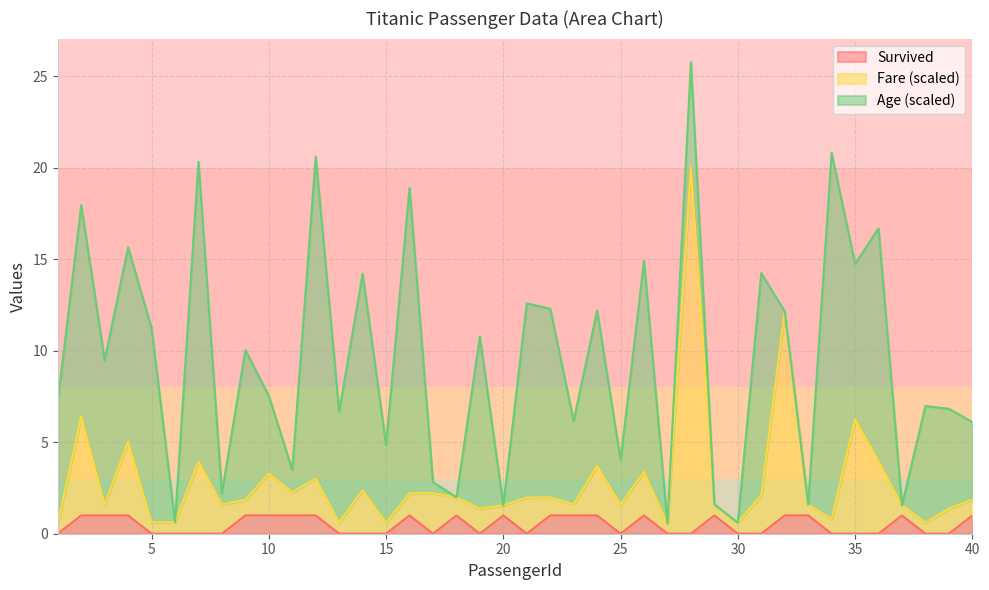

How many lines are shown in the chart?

3